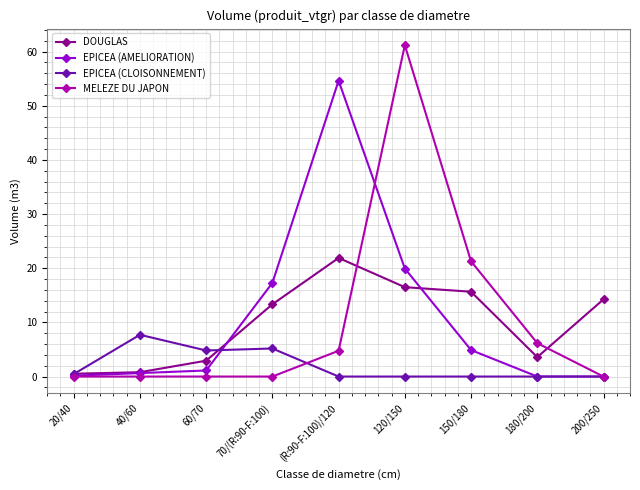

Which series has the widest spread of values?

MELEZE DU JAPON